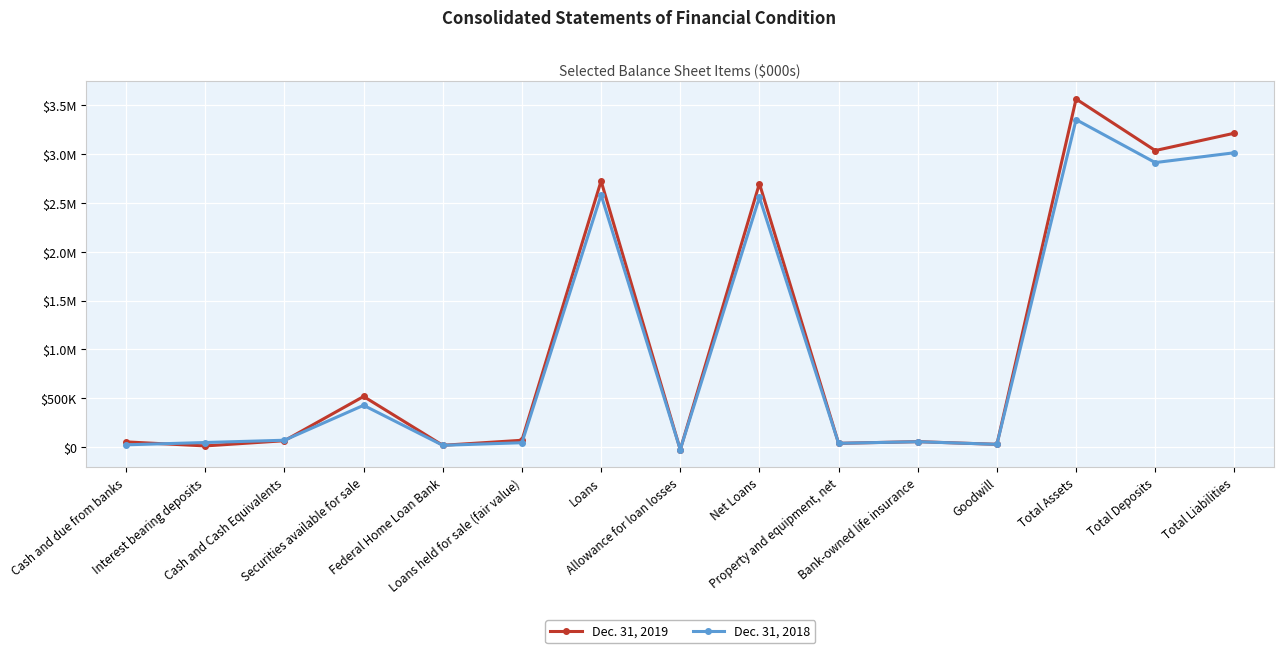

Between Interest bearing deposits and Total Deposits, which is larger?

Total Deposits